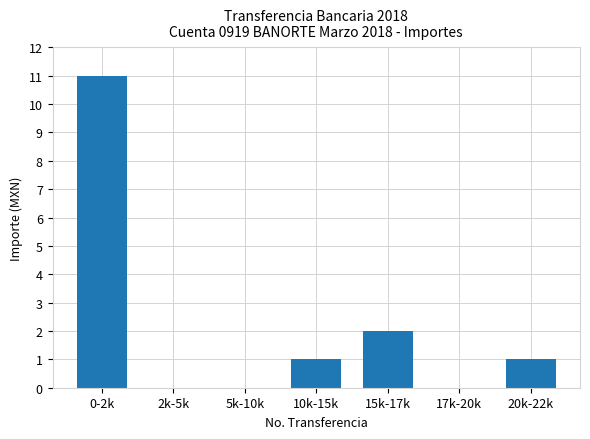

Reading right to left, list all the values displayed in this chart.

1	0	2	1	0	0	11